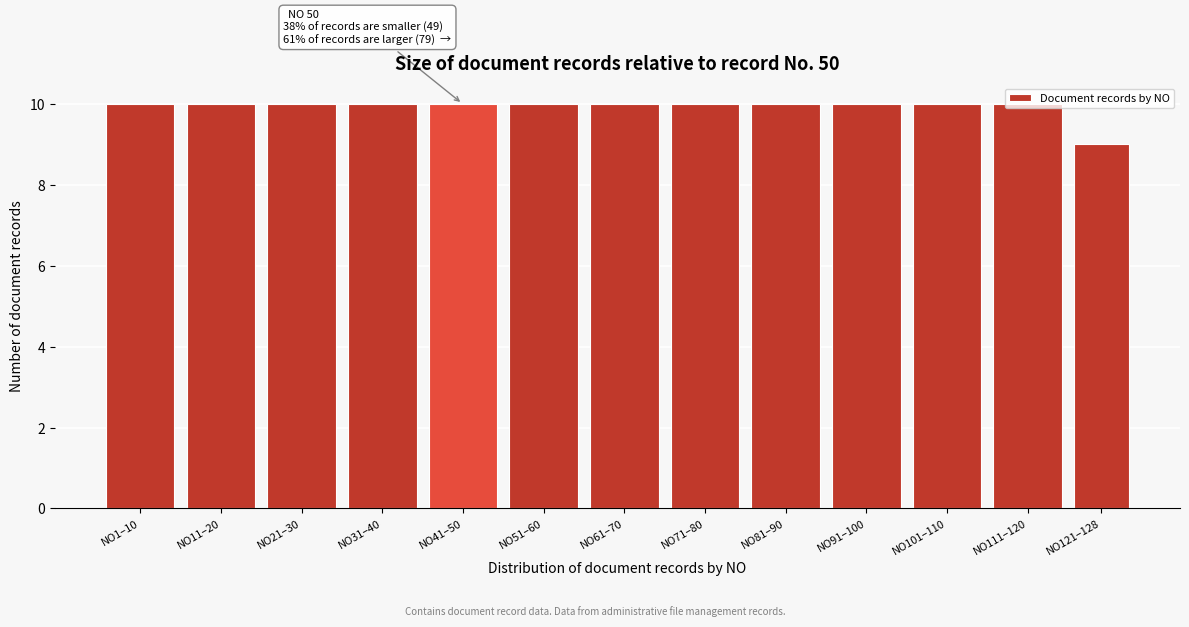

What is the maximum value shown in the chart?

10